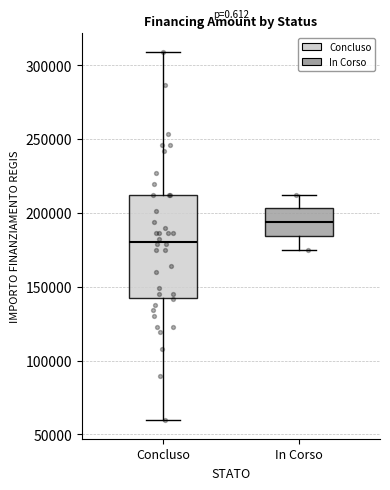

Which box's median line is the lowest?

Concluso